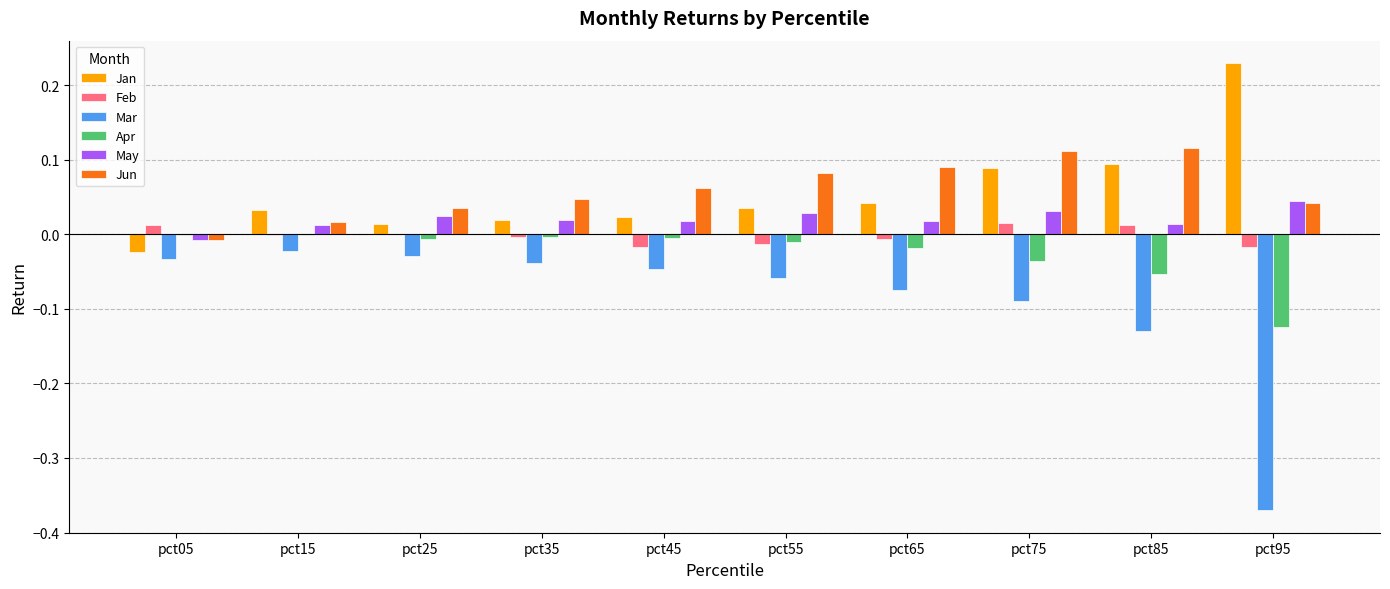

The value of Feb at pct55 is -0.0. True or false?

True